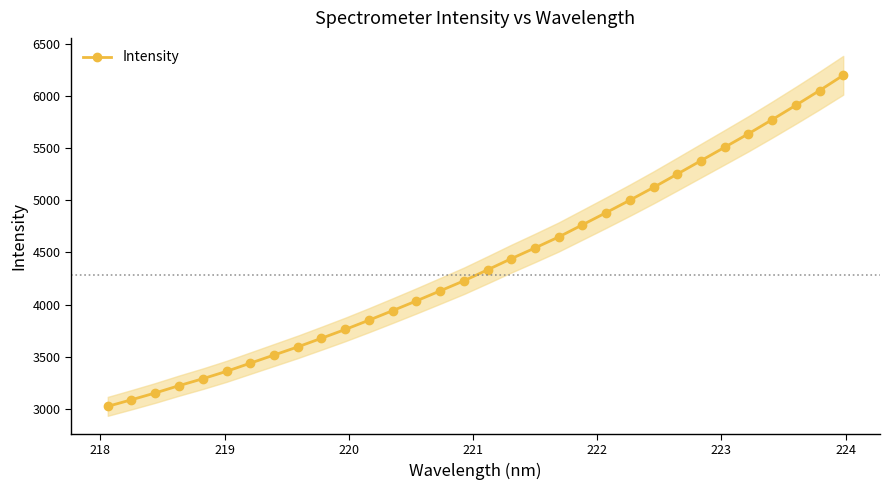

What is the value of the Intensity point at the 14th from the left?

4035.5